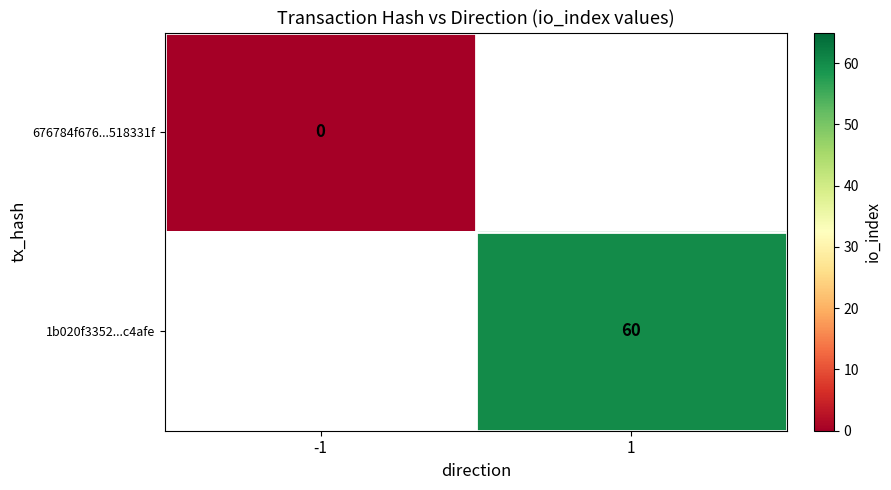

Is the value of 676784f676...518331f at -1 greater than the value of 1b020f3352...c4afe at 1?

No